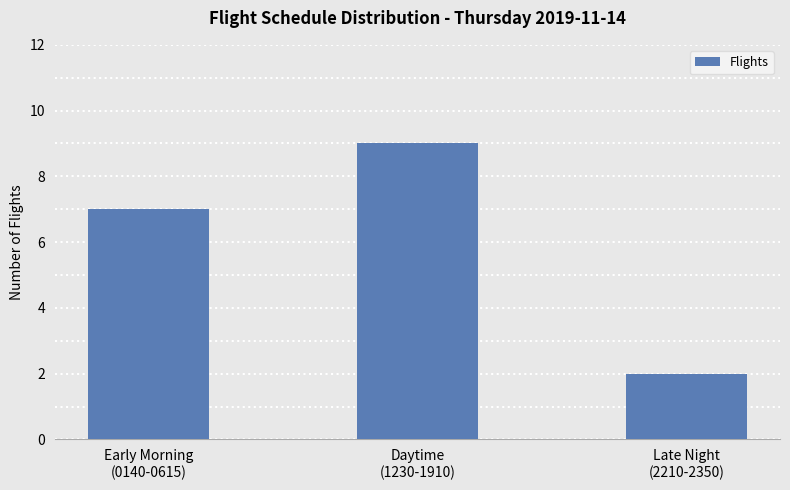

Reading left to right, transcribe all the data shown in this chart.

Early Morning
(0140-0615)=7	Daytime
(1230-1910)=9	Late Night
(2210-2350)=2